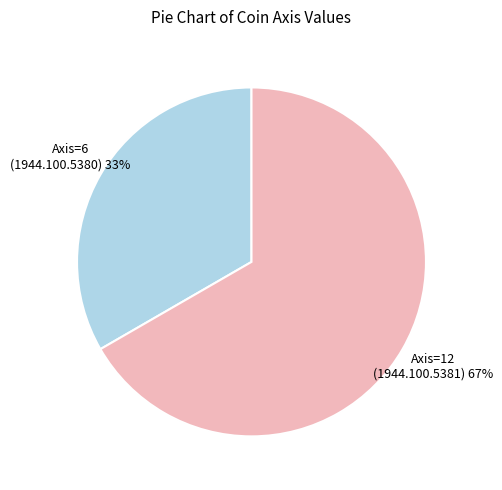

To the nearest percent, what is the average slice percentage?

50%